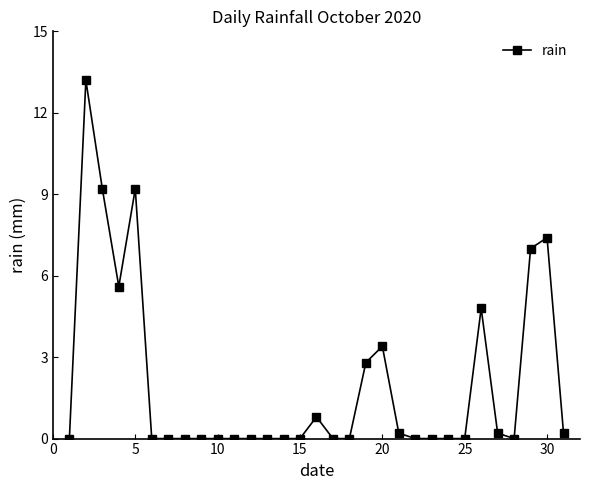

True or false: the data has more than 2 interior local peaks.

True